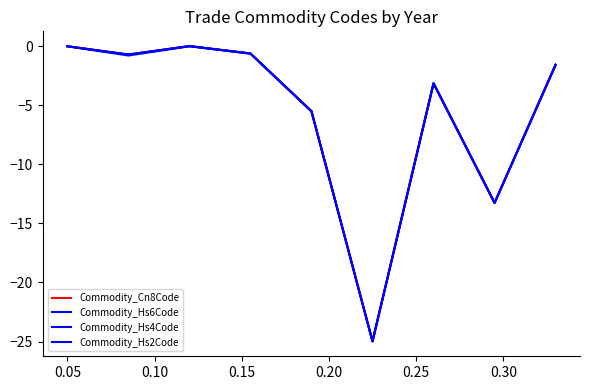

How many lines are shown in the chart?

4